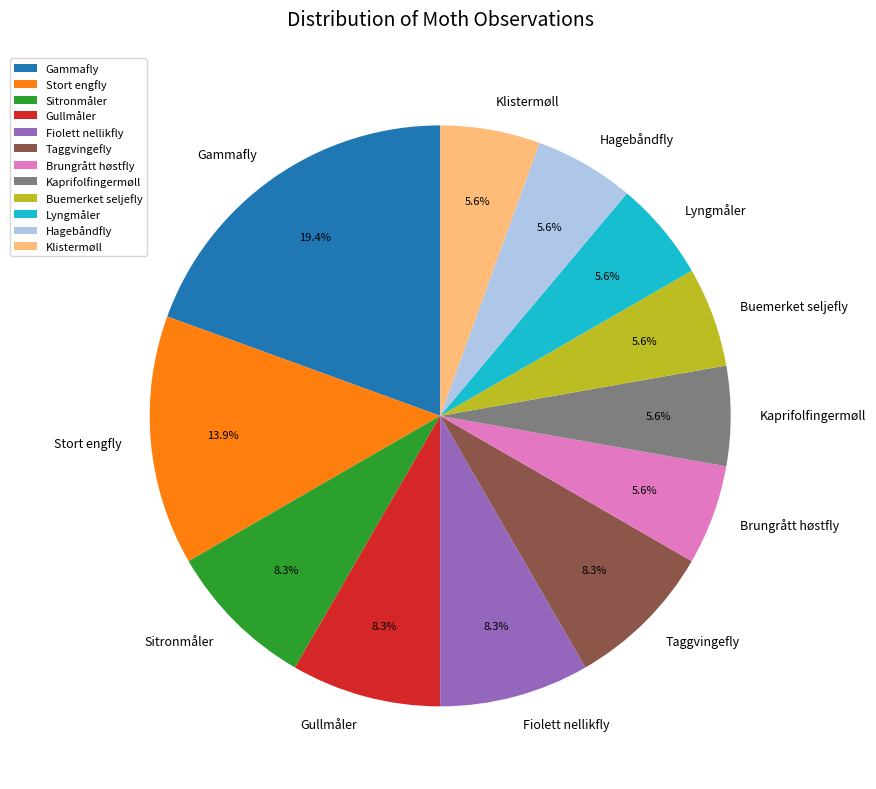

The Brungrått høstfly slice represents 6% of the pie. True or false?

True